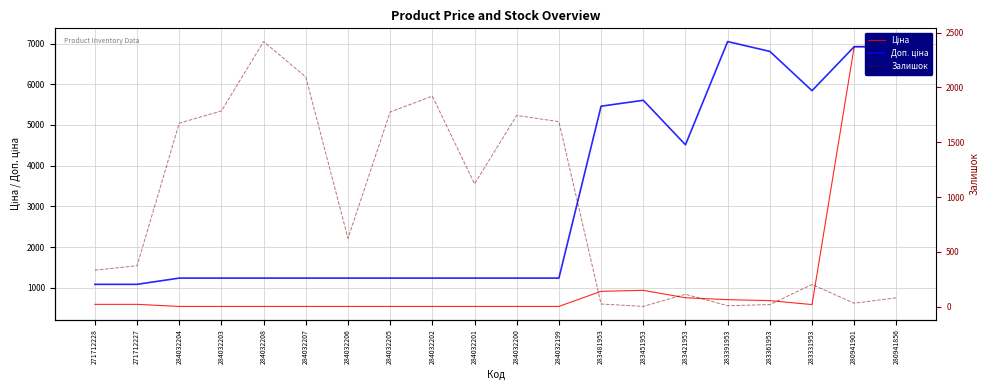

At which category does the chart reach its peak across all series?

283391953